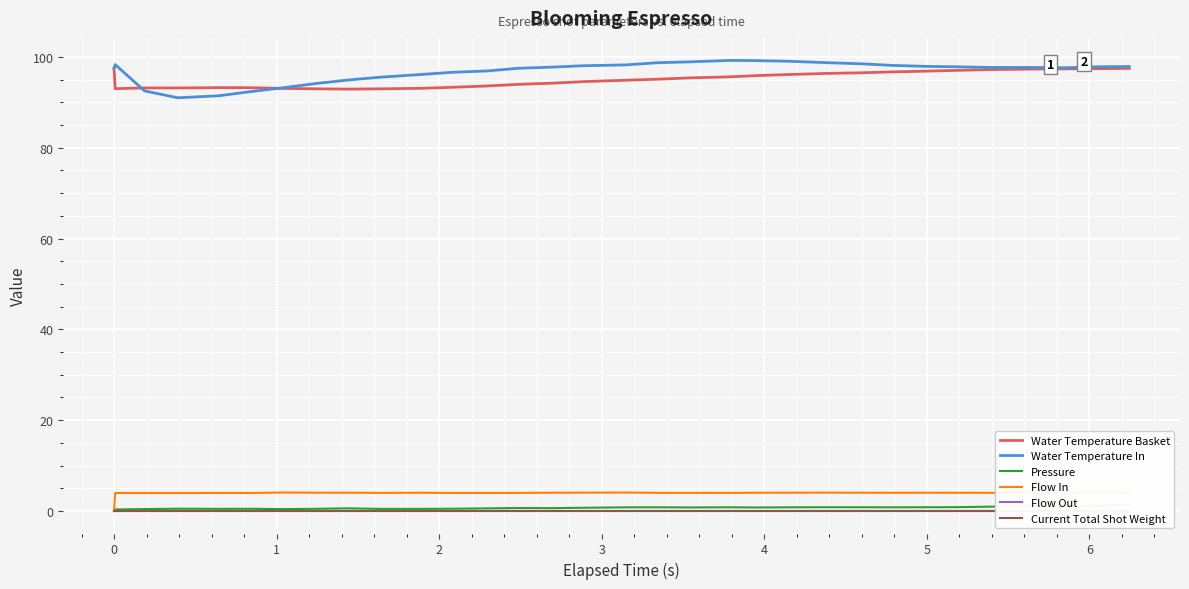

True or false: Flow In and Water Temperature In cross at least once.

False